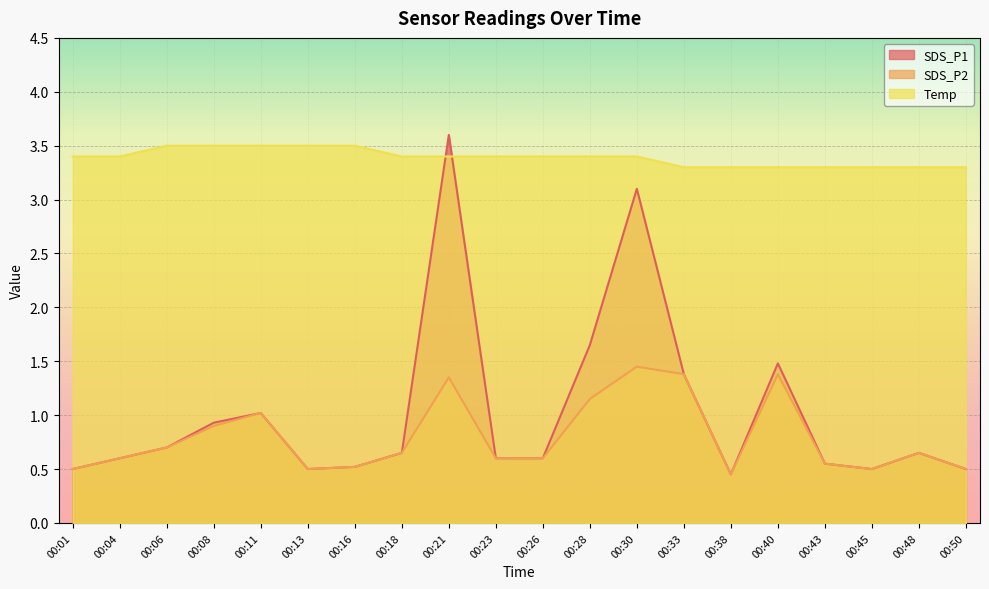

How many interior local peaks does the SDS_P1 series have?

5